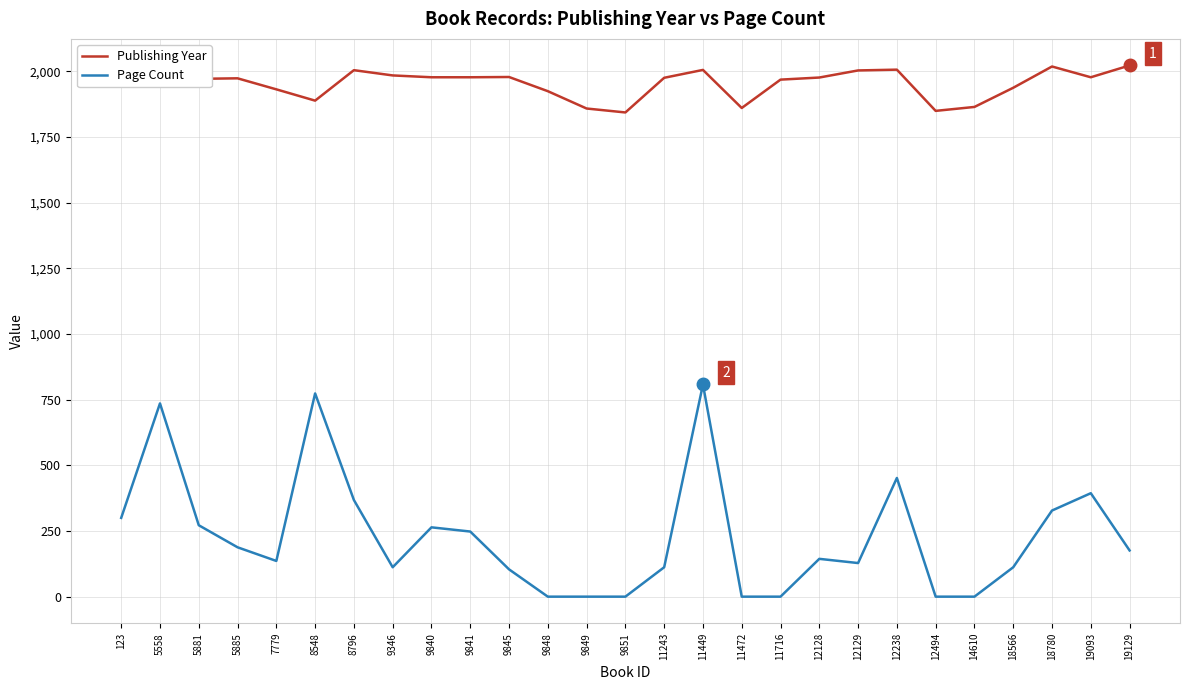

Is the value of Publishing Year at 14610 greater than the value of Page Count at 5885?

Yes